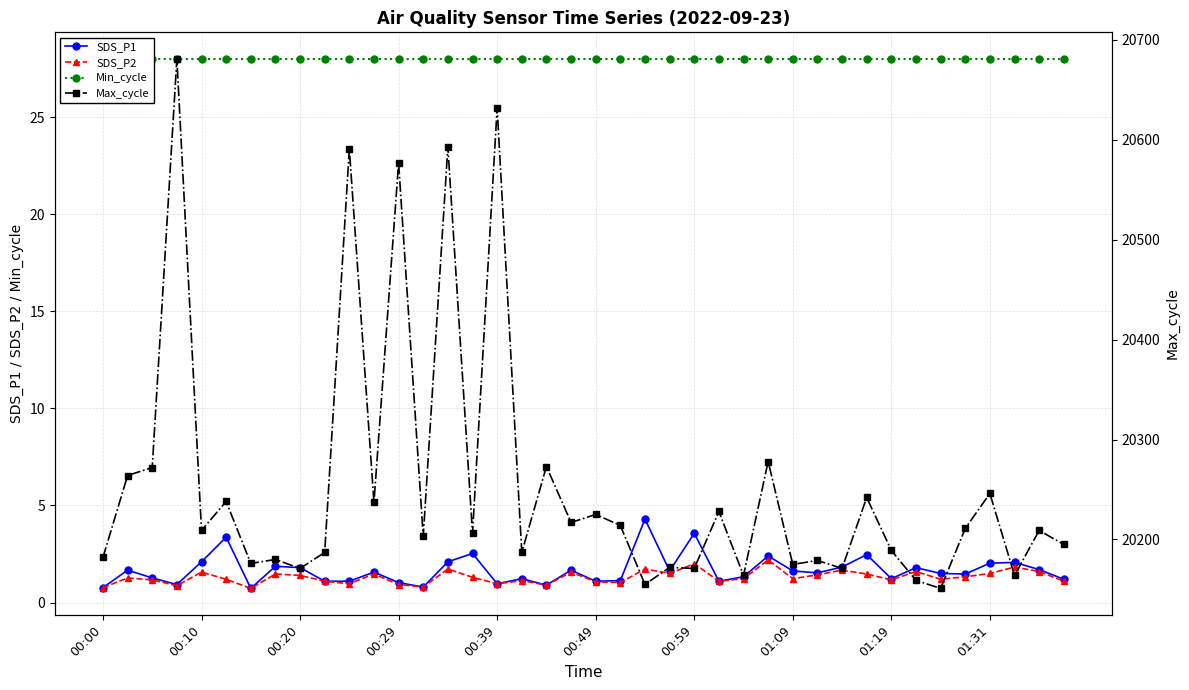

Which series has the largest range (max minus min)?

Max_cycle